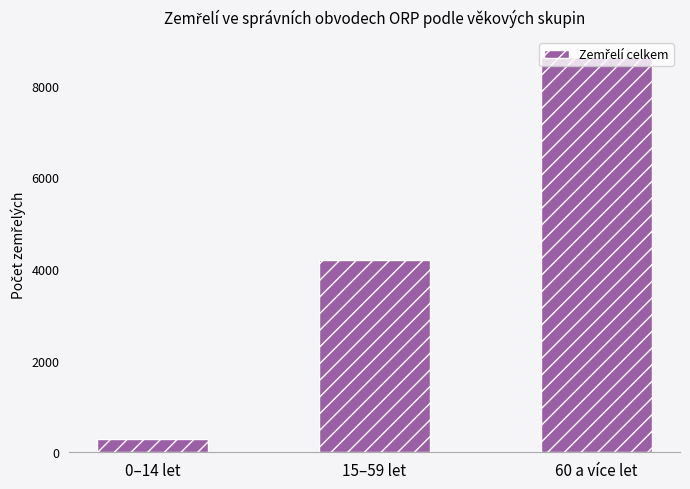

Reading left to right, extract all data points from this chart.

288	4185	8624